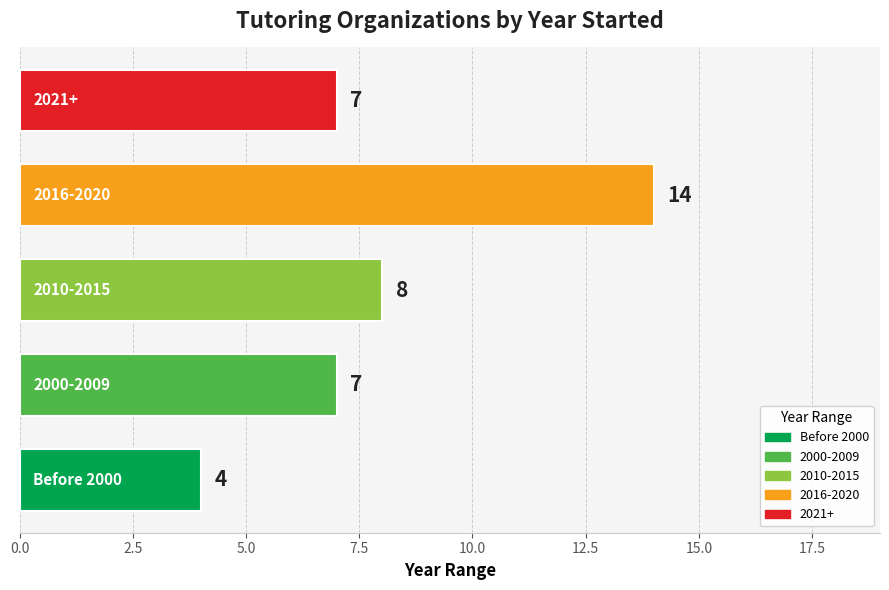

Reading bottom to top, what are all the values shown in this chart?

4	7	8	14	7